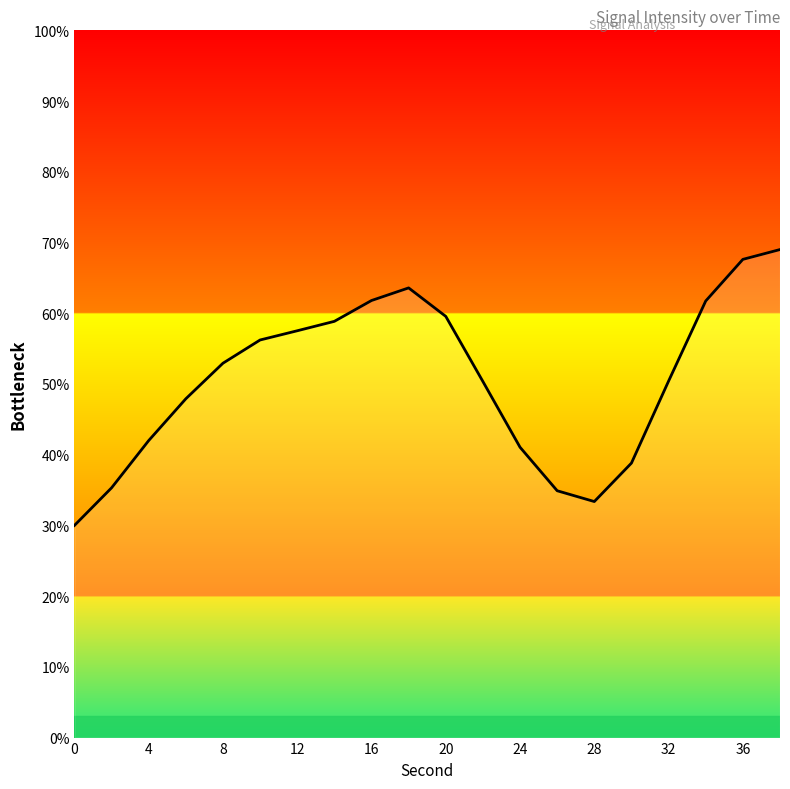

What is the difference between the maximum and minimum values?

39.0